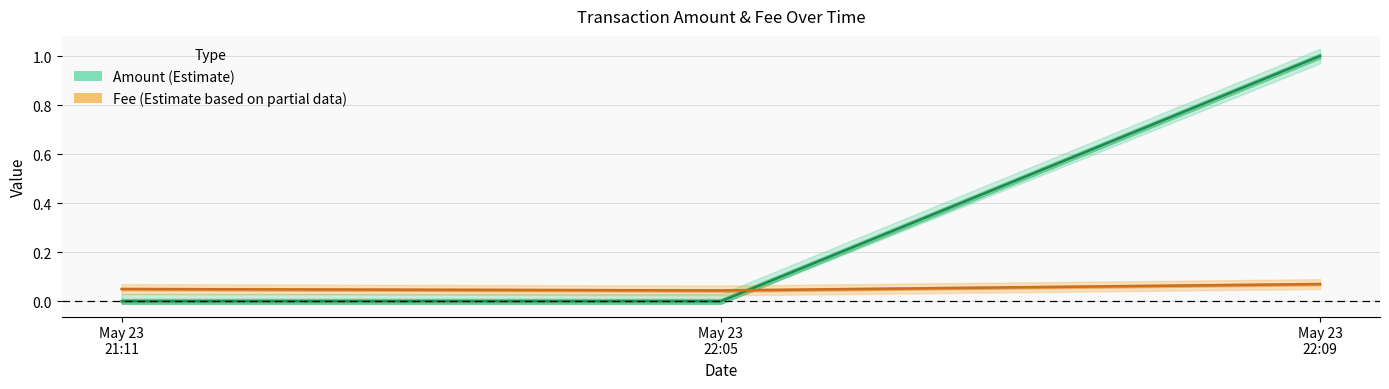

The Amount series shows 0.0 at May 23 21:11. True or false?

True